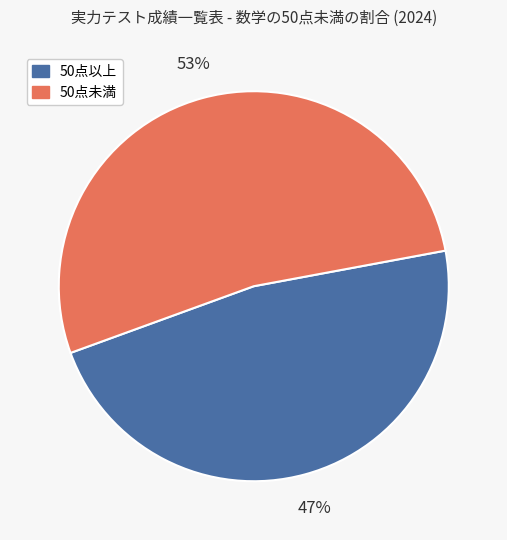

Does any single category account for the majority?

Yes